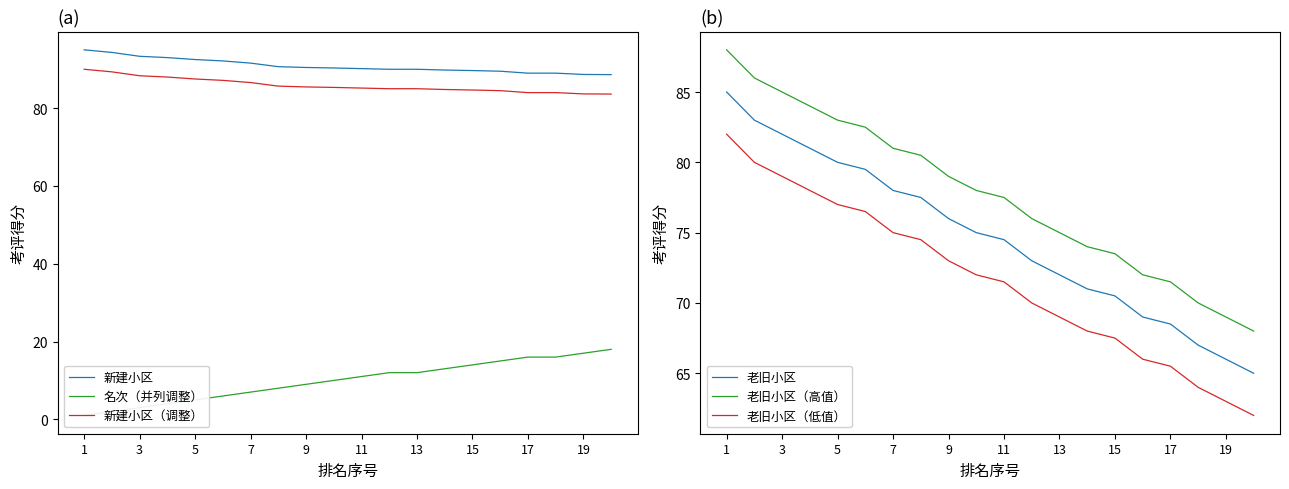

True or false: 新建小区 and 新建小区（调整） cross at least once.

False